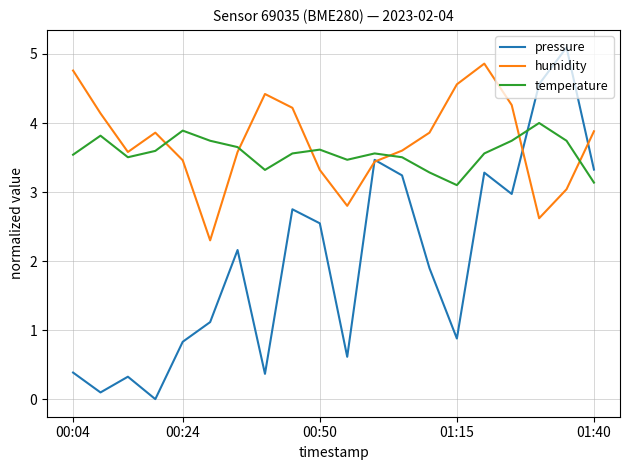

After their last crossing, which series has the higher values: temperature or humidity?

humidity